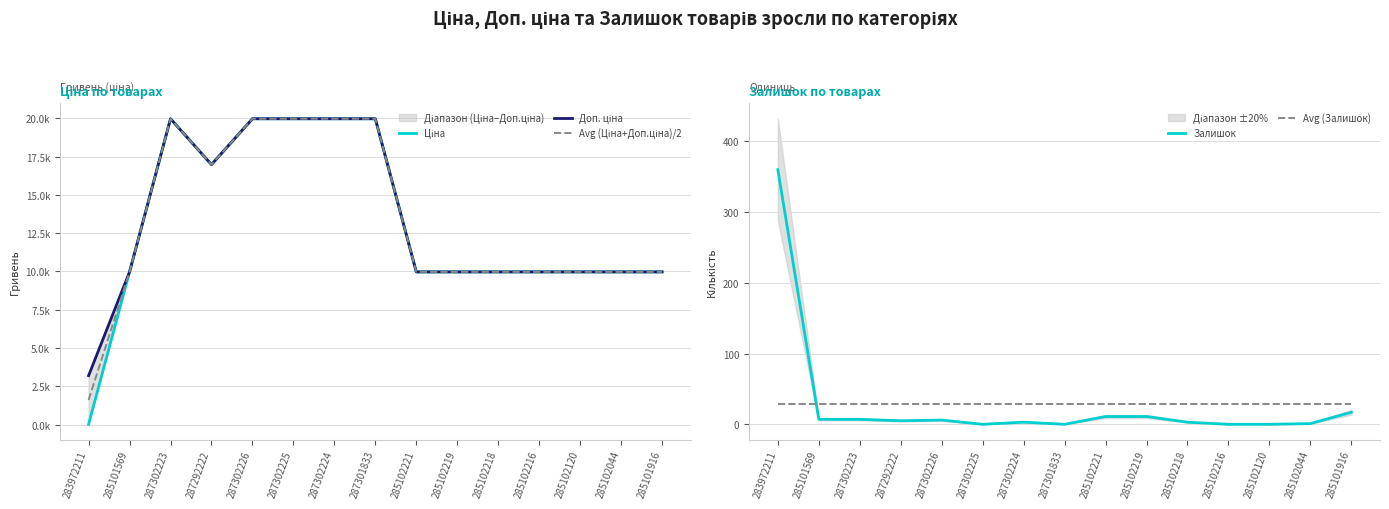

At which label does Доп. ціна first exceed 9974?

285101569